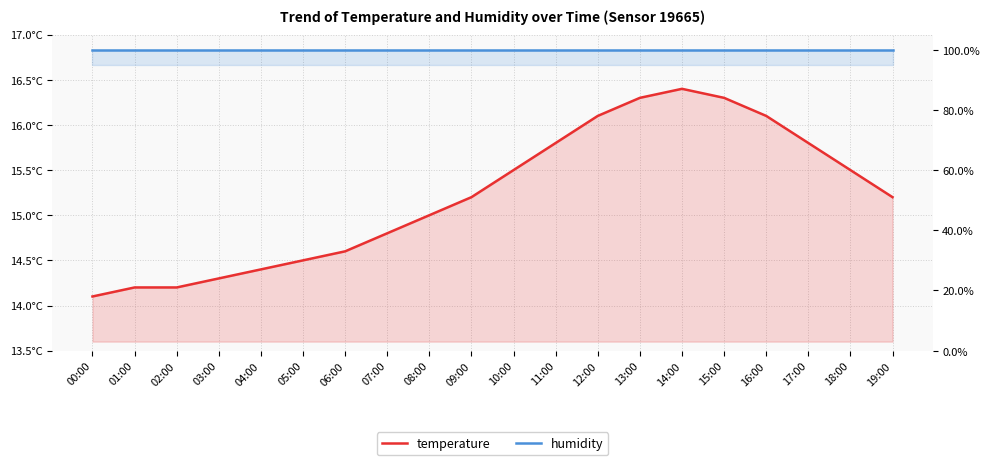

True or false: humidity and temperature intersect in this chart.

False